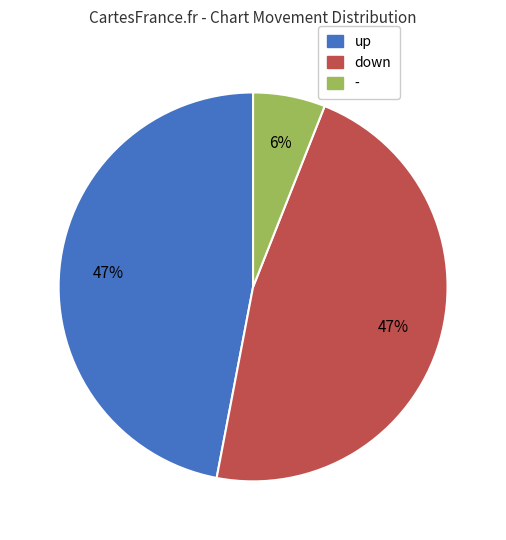

To the nearest percent, what percentage of the pie is down?

47%